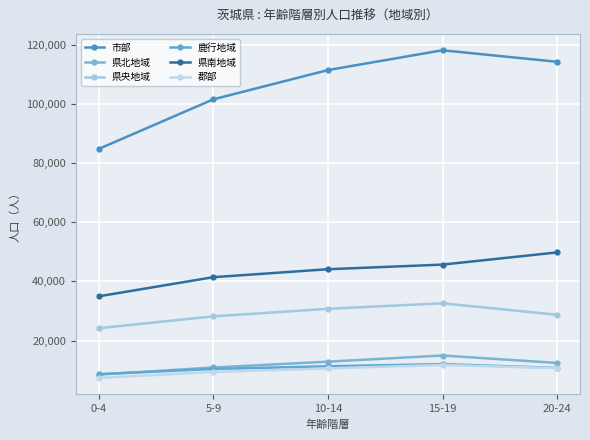

At how many categories does at least one series exceed 46657?

5